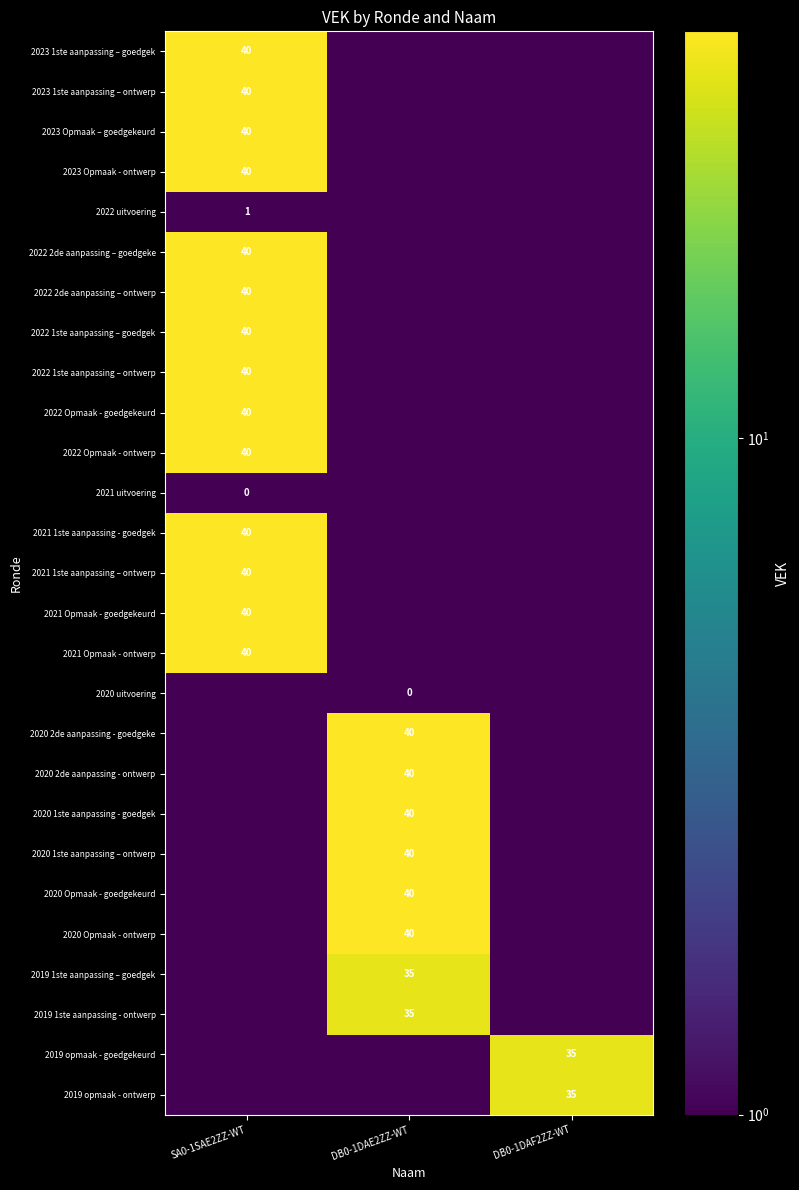

True or false: 2020 2de aanpassing - ontwerp has a value of 58.4 at DB0-1DAE2ZZ-WT.

False